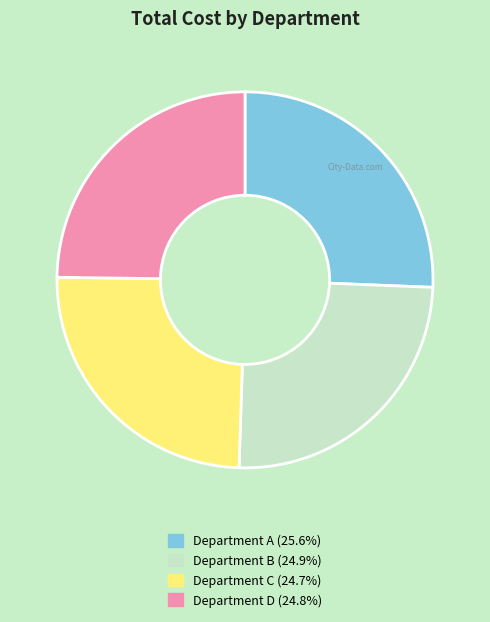

True or false: Department C accounts for 25% of the total.

True